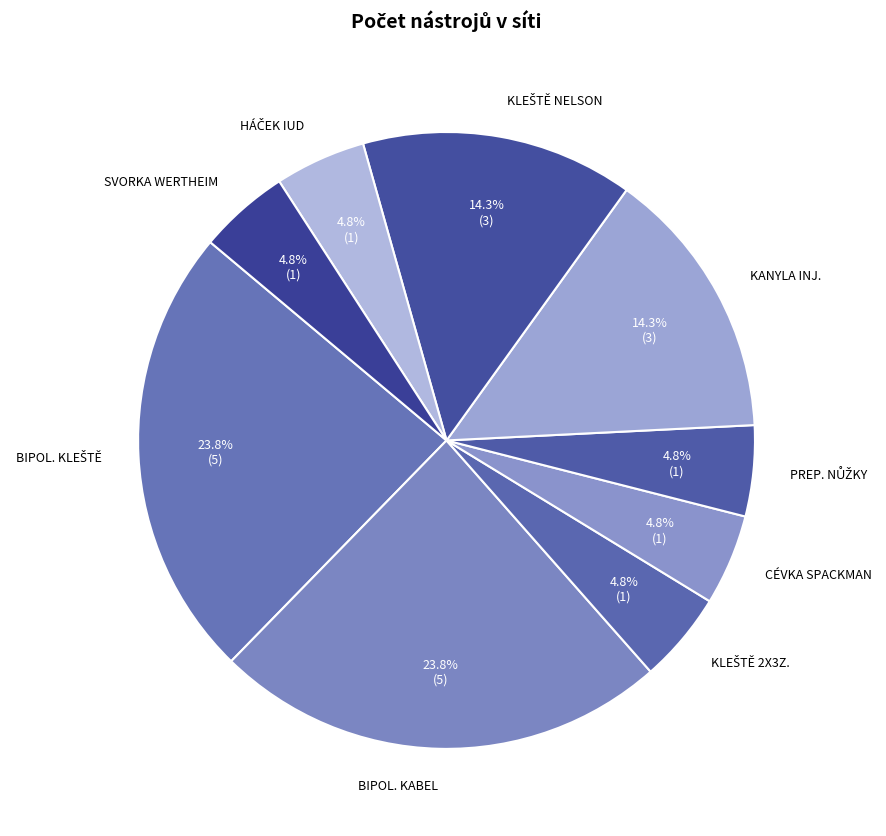

Is there a majority slice in this chart?

No